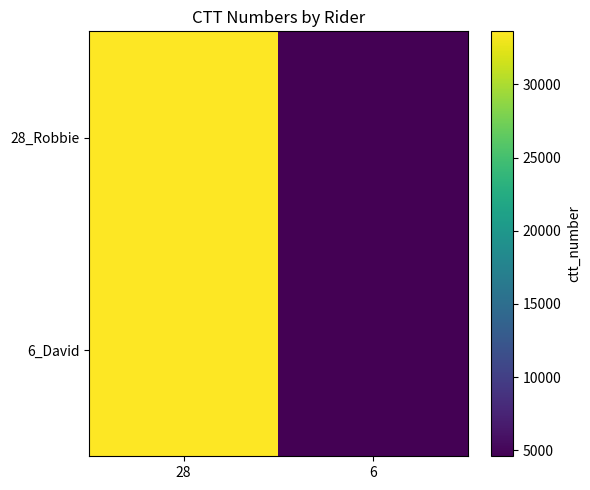

What is the maximum value shown in the chart?

33620